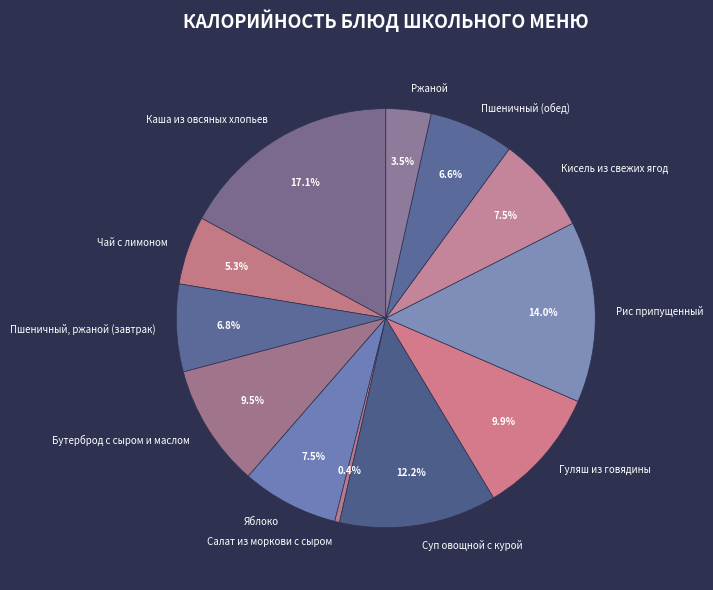

Approximately how many times larger is the value at Гуляш из говядины compared to Салат из моркови с сыром?

26.7